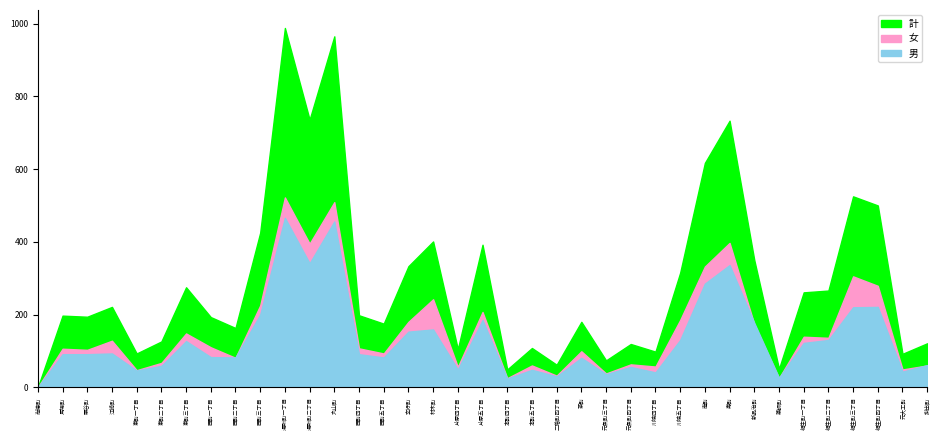

True or false: 男 and 計 cross at least once.

False